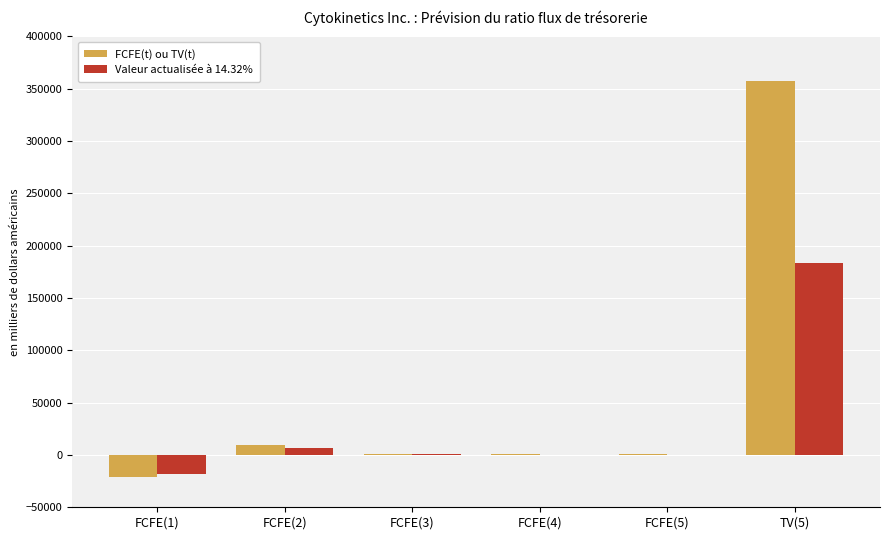

What is the average value of the FCFE(t) ou TV(t) series?

57977